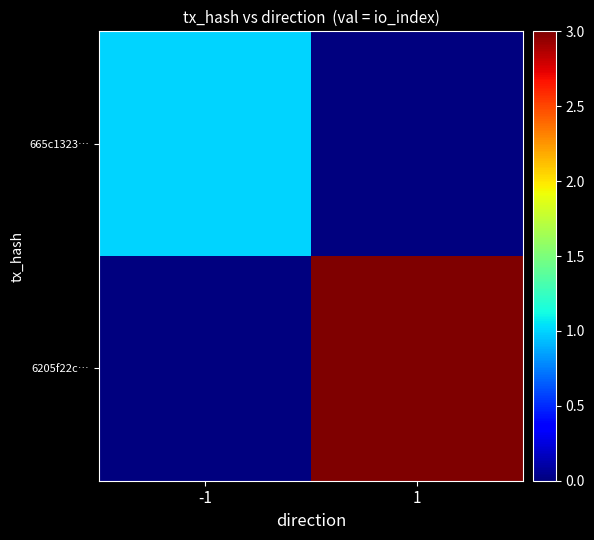

At how many categories does at least one series exceed 1?

1